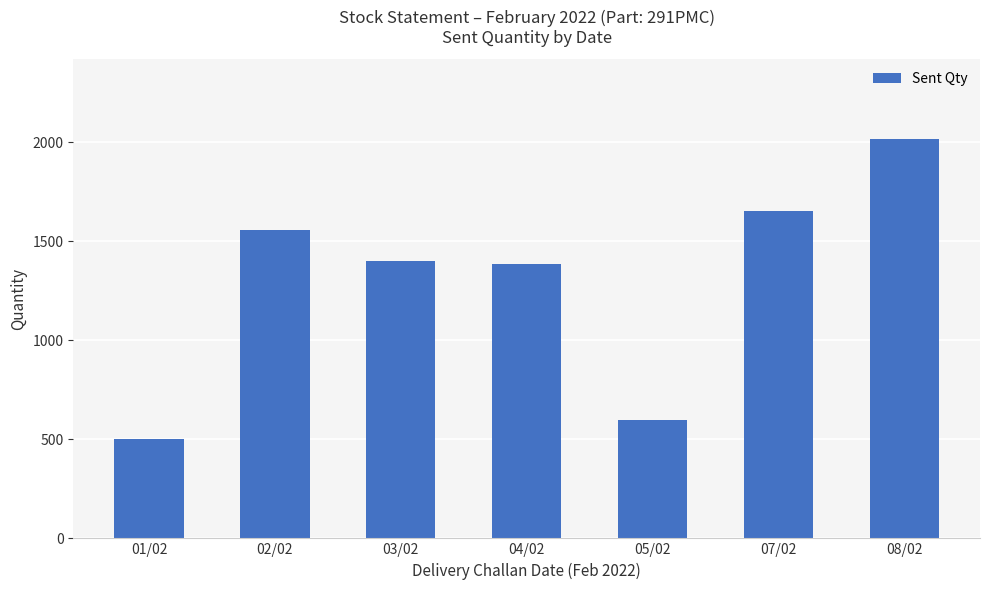

Reading right to left, list all the values displayed in this chart.

08/02=2016	07/02=1652	05/02=600	04/02=1388	03/02=1400	02/02=1560	01/02=500